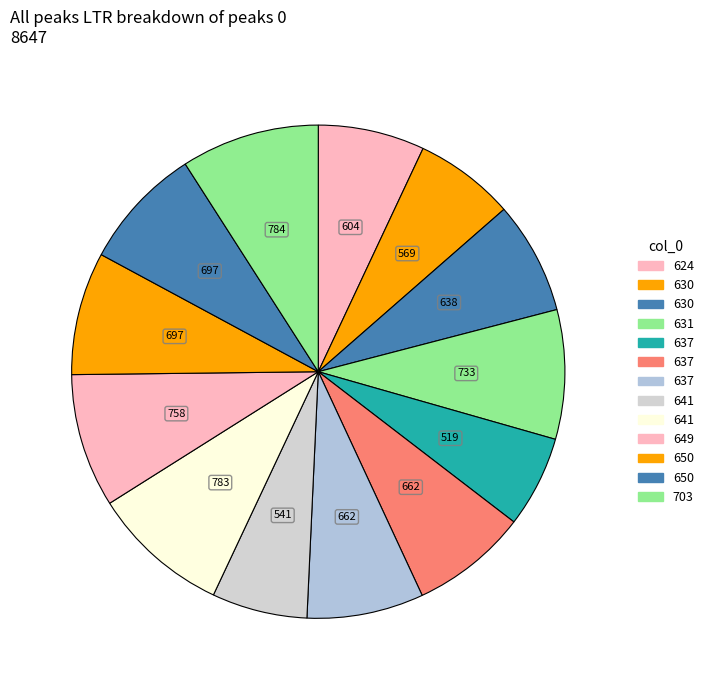

Count the number of slices in the pie.

13